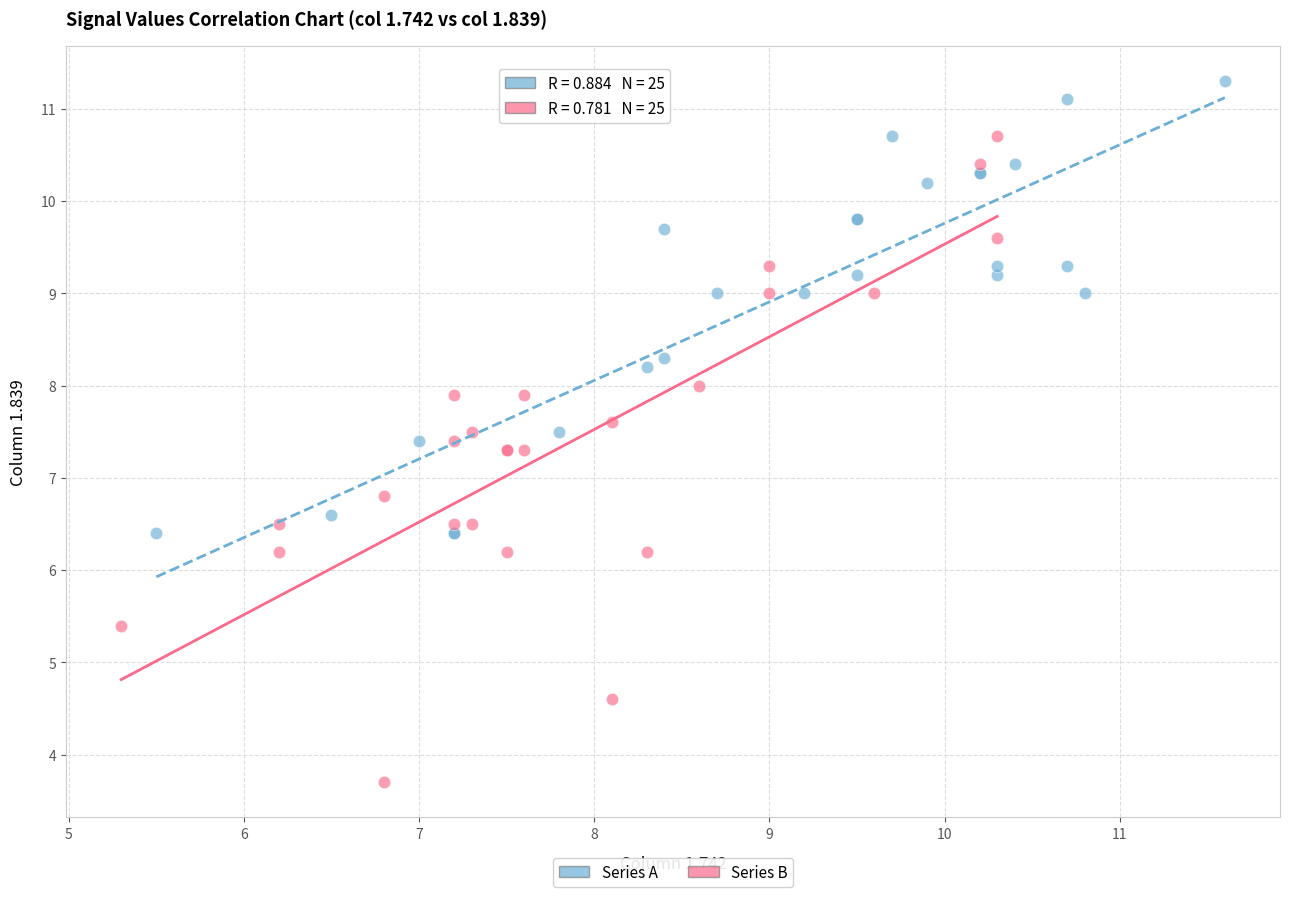

Which series reaches the maximum Y coordinate?

Series A